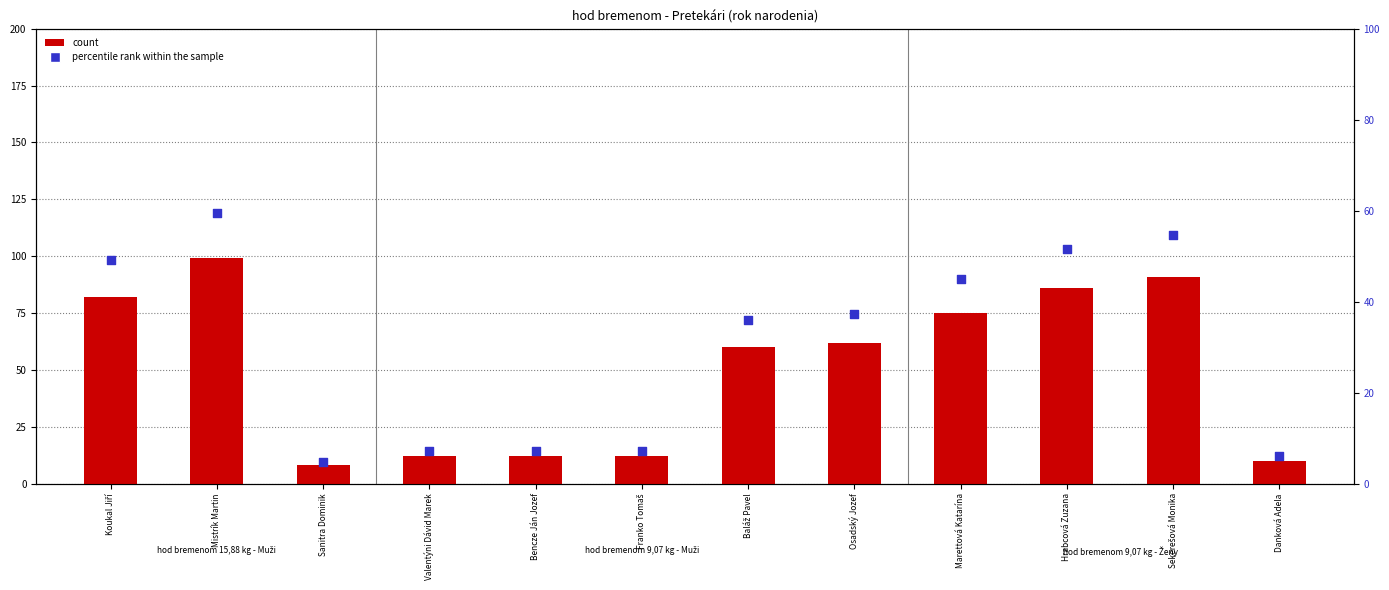

At which category is the sum across all series the highest?

Mistrík Martin